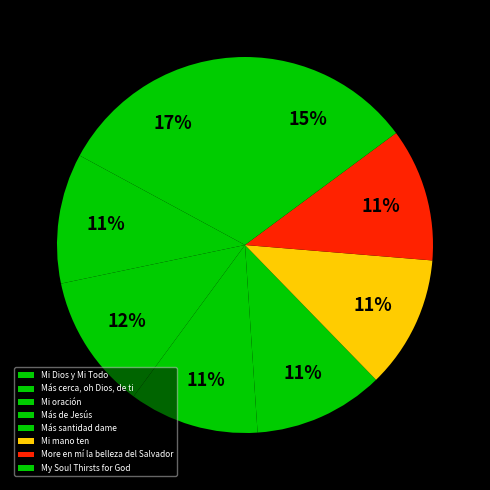

To the nearest percent, what is the difference between the Más santidad dame and Mi Dios y Mi Todo slice percentages?

6%